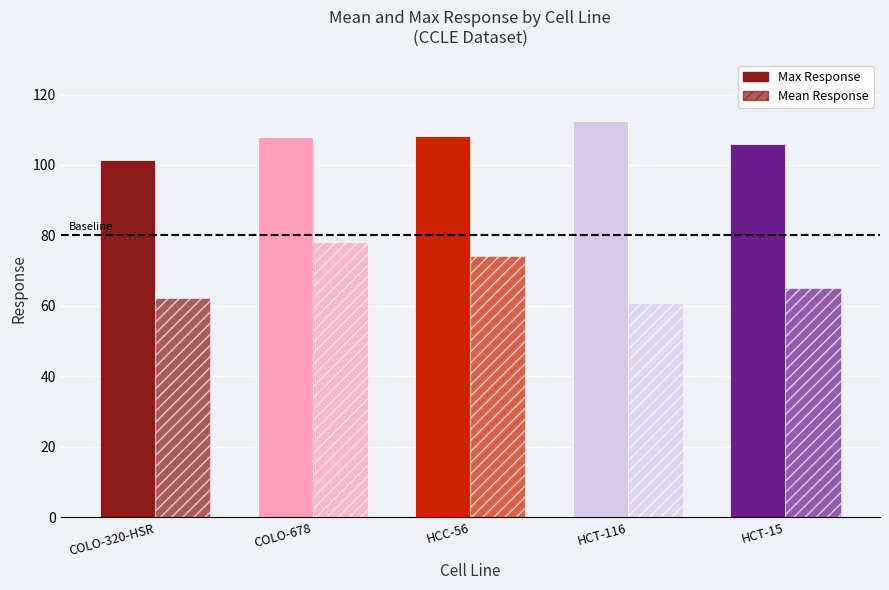

Is it true that Max Response equals 36.4 at HCC-56?

False